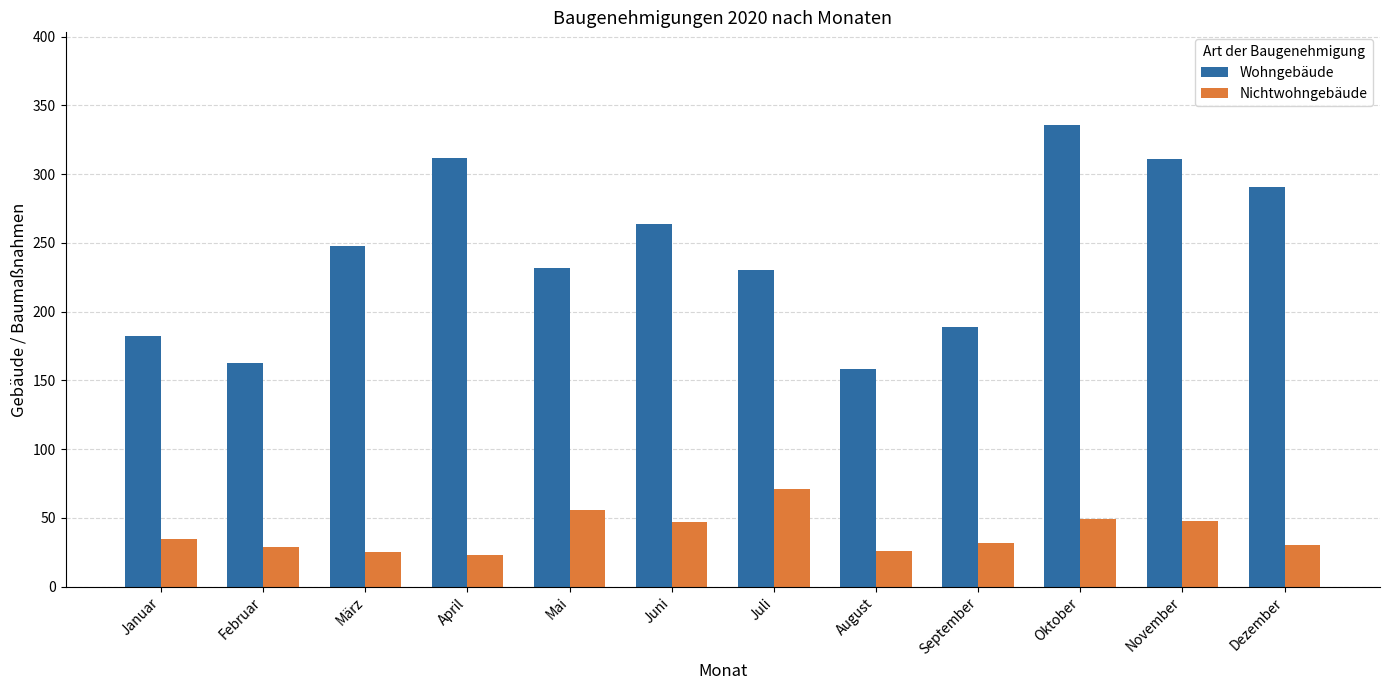

What is the average value of the Nichtwohngebäude series?

39